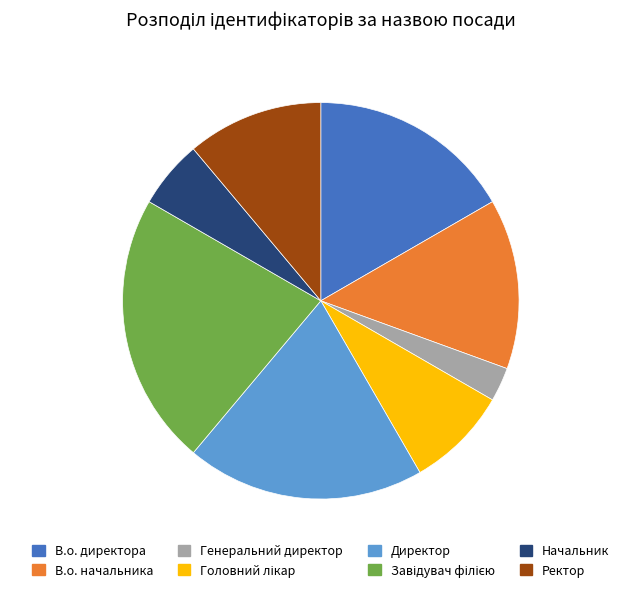

Is it true that Ректор is 1% of the pie?

False